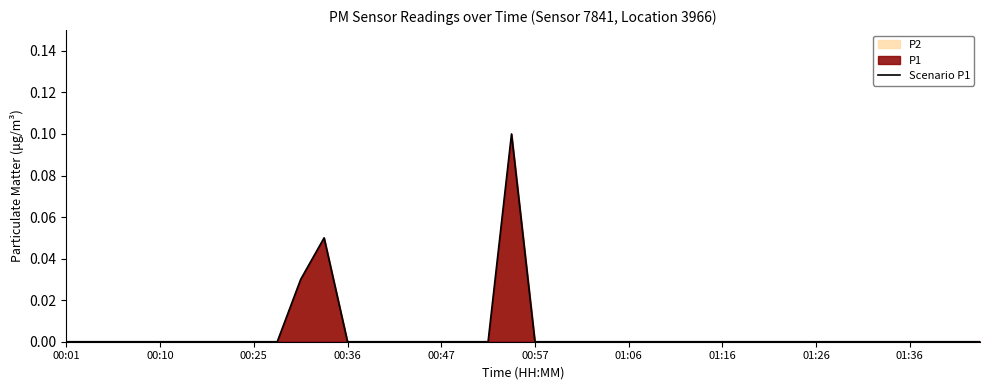

True or false: the data shows 0.0 at 01:06.

True